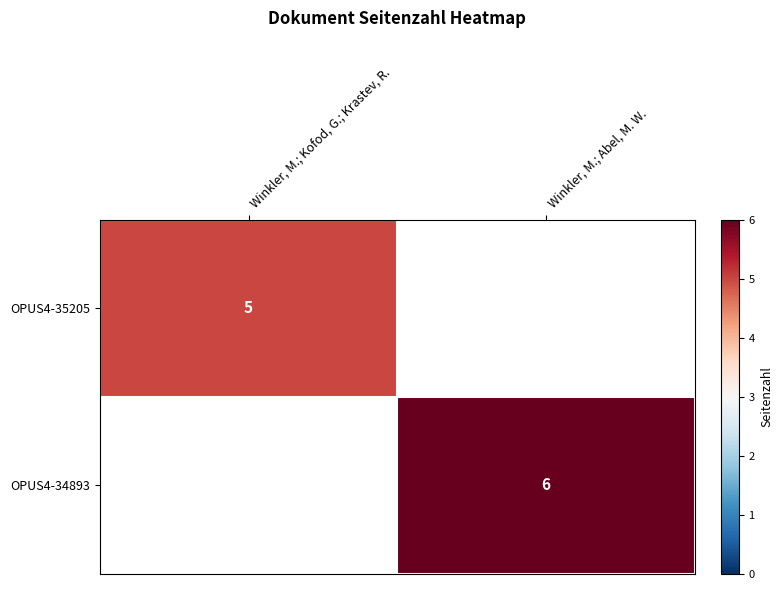

At which category does the chart reach its minimum across all series?

Winkler, M.; Kofod, G.; Krastev, R.